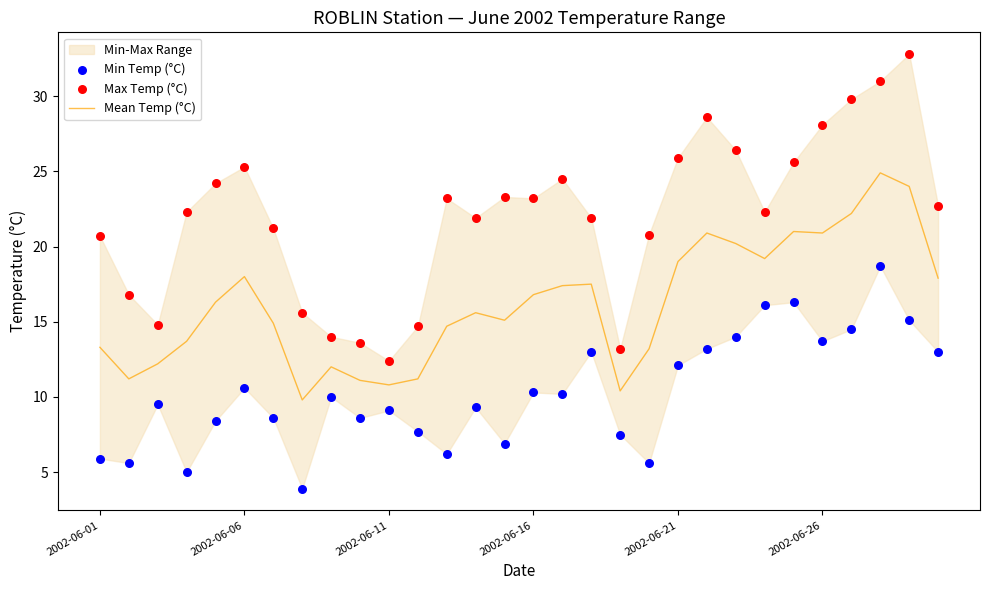

The value of Mean Temp (°C) at 2002-06-06 is 11.8. True or false?

False